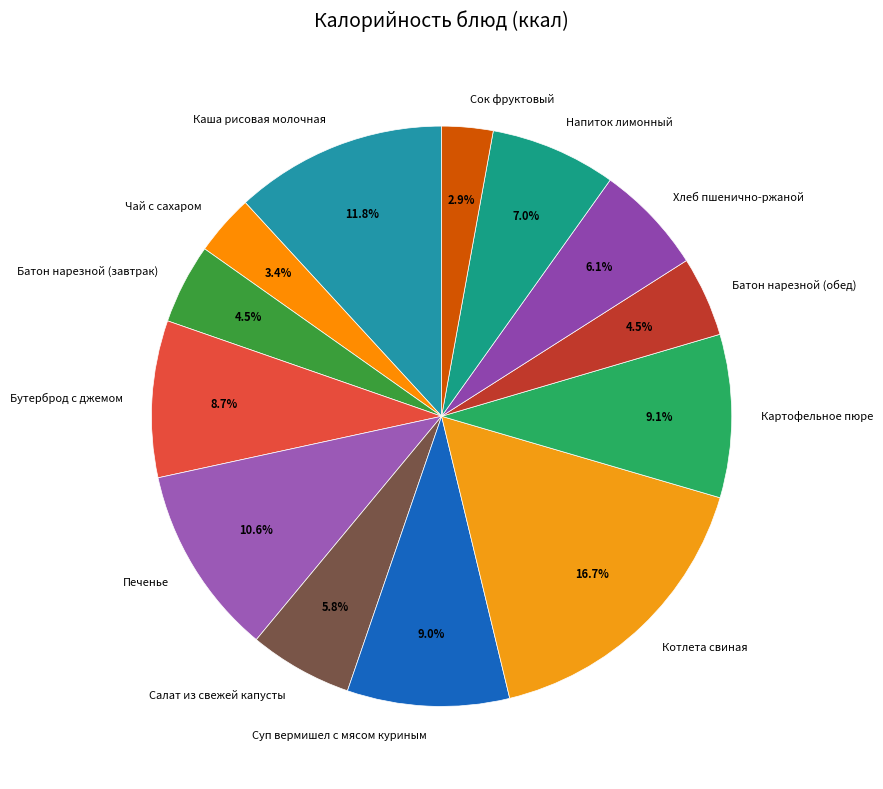

What is the smallest slice in the pie chart?

Сок фруктовый